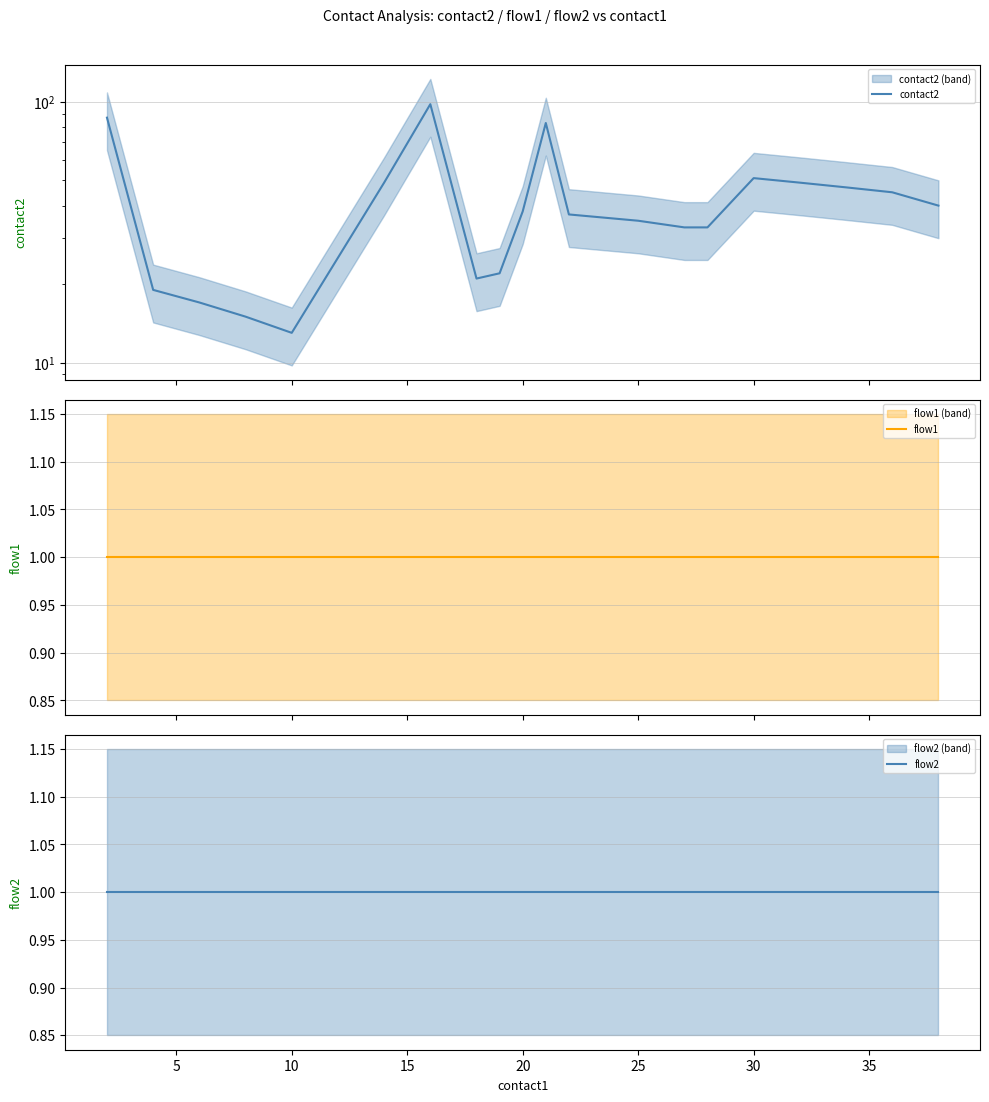

The flow1 series shows 1 at 10. True or false?

False